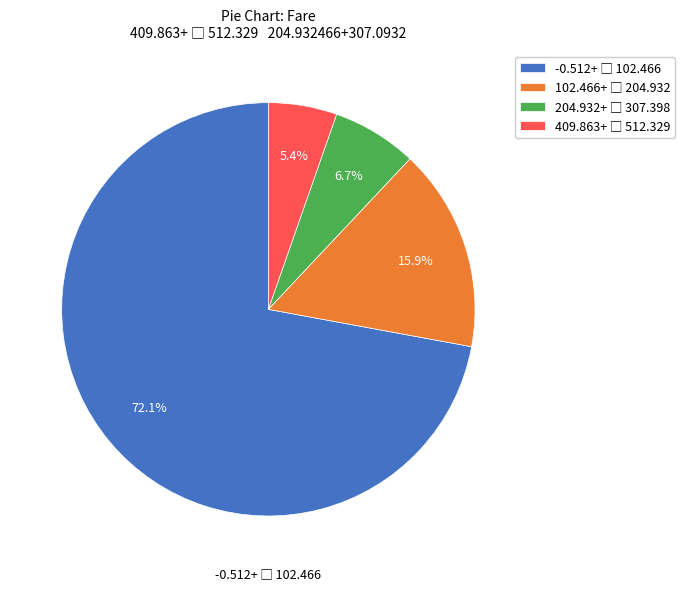

How many segments does this pie chart have?

4